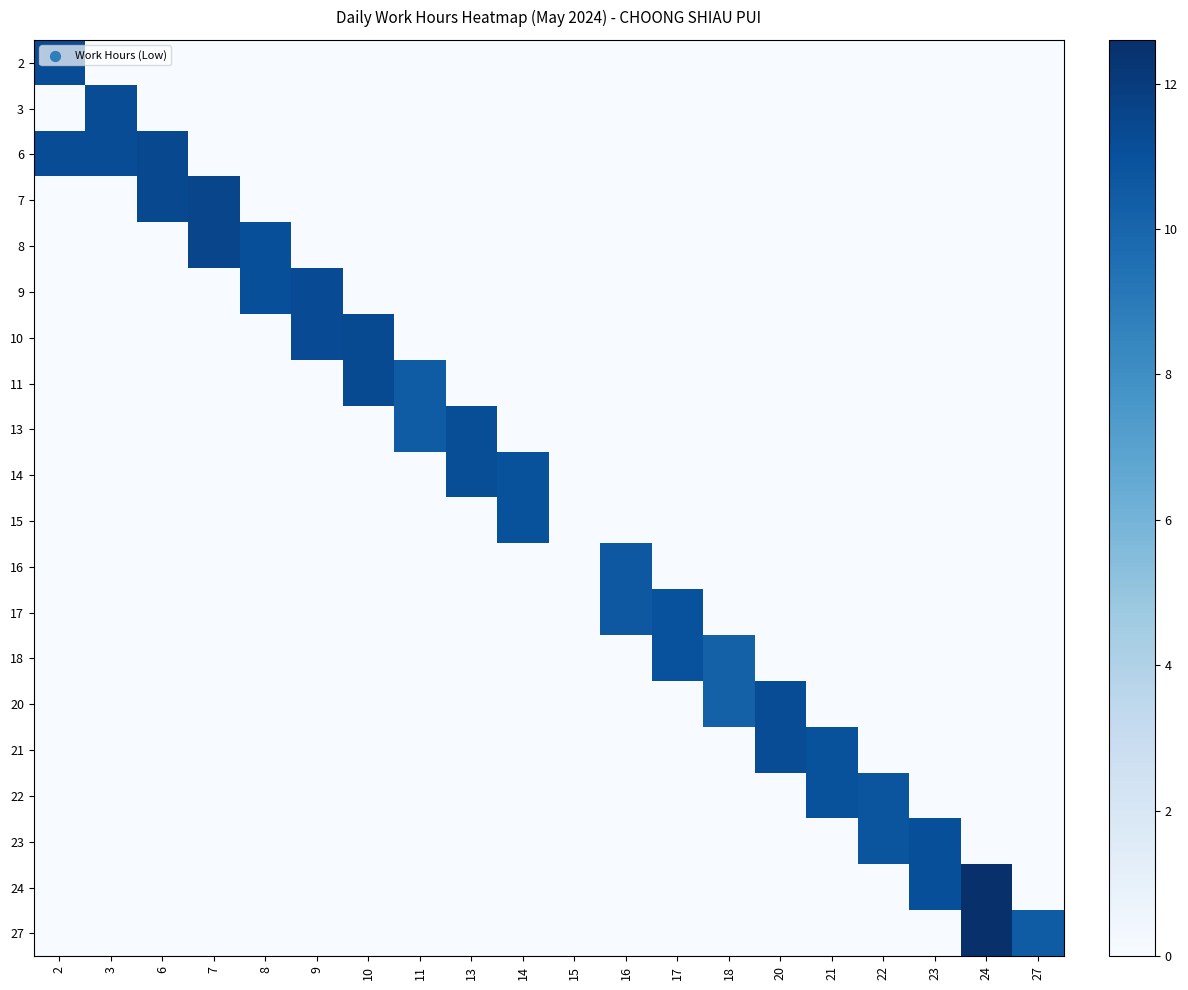

At how many categories does at least one series exceed 8?

19